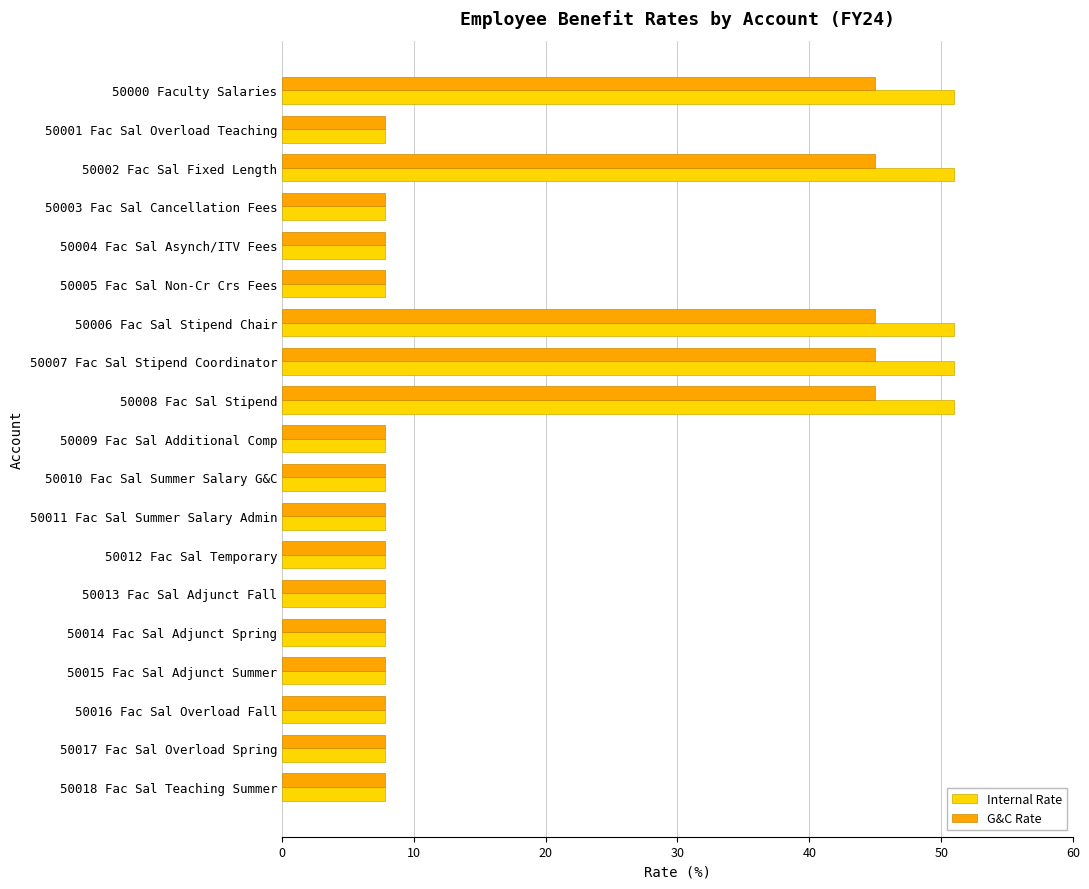

What is the total value across all series at 50004 Fac Sal Asynch/ITV Fees?

15.6